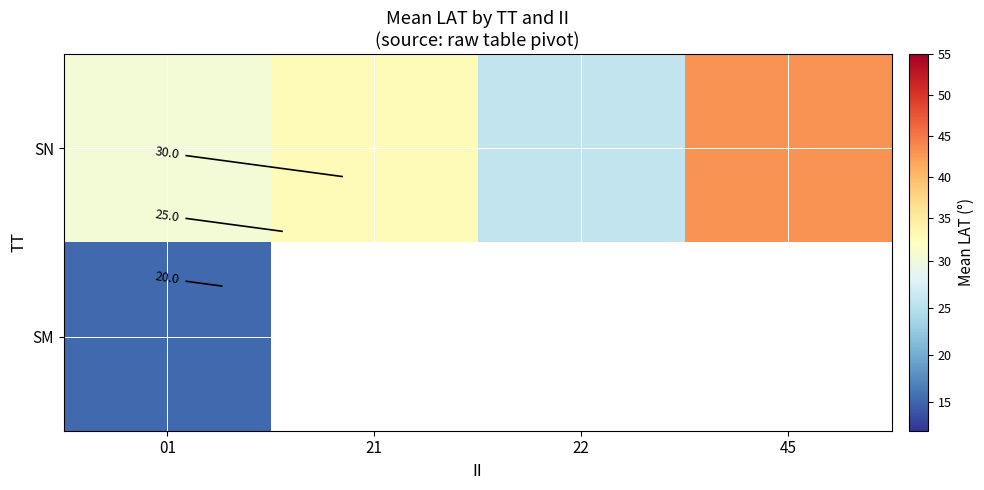

Which series has the largest range (max minus min)?

SN